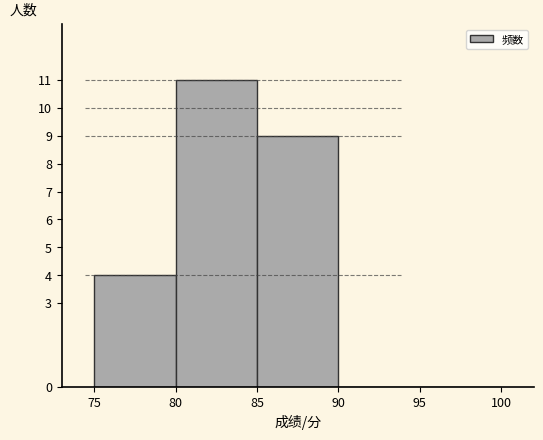

What is the height of the bar covering 85 to 90 on the x-axis? The values are not printed on the chart, so give them approximately, as read against the axis.

9